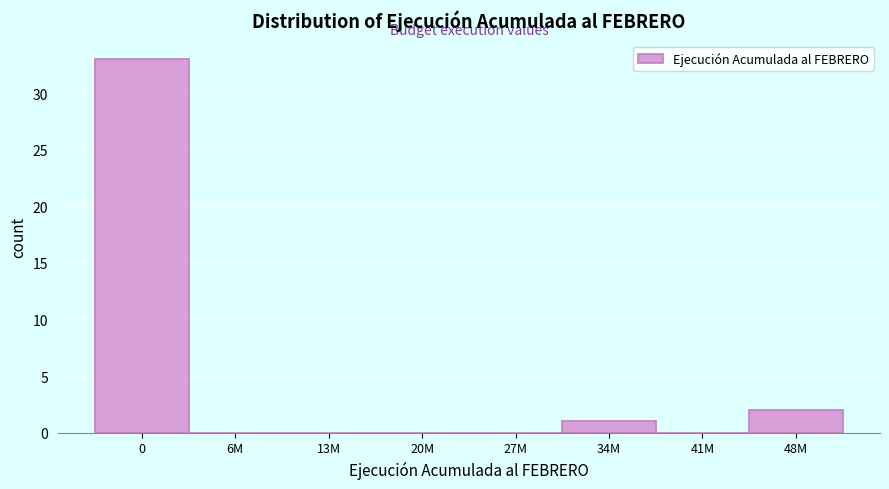

Reading left to right, what are all the values shown in this chart?

0=33	6M=0	13M=0	20M=0	27M=0	34M=1	41M=0	48M=2